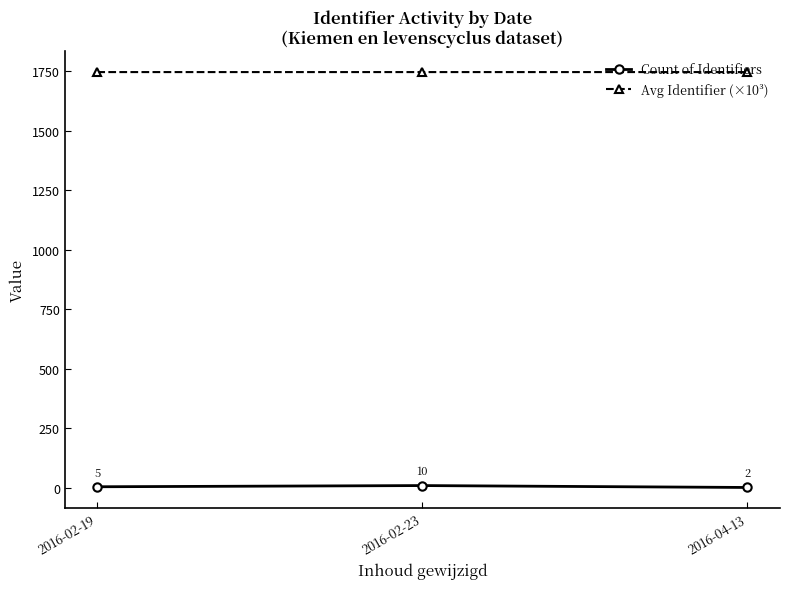

What is the sum of the Avg Identifier (×10³) values at 2016-04-13 and 2016-02-19?

3492.6